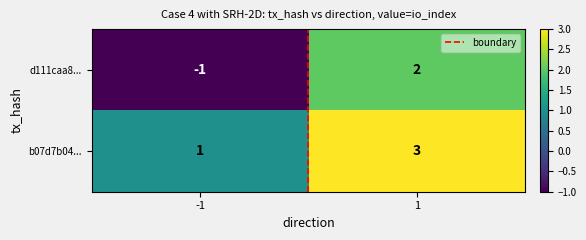

Which series has the widest spread of values?

d111caa8...